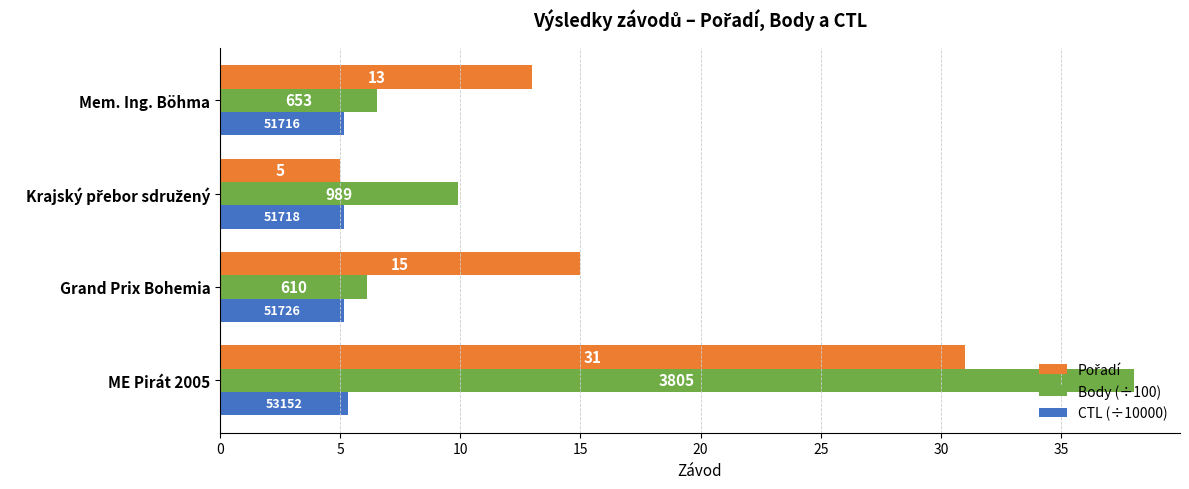

Reading right to left, transcribe all the data shown in this chart.

Pořadí: 13.0	5.0	15.0	31.0
Body (÷100): 6.5	9.9	6.1	38.0
CTL (÷10000): 5.2	5.2	5.2	5.3